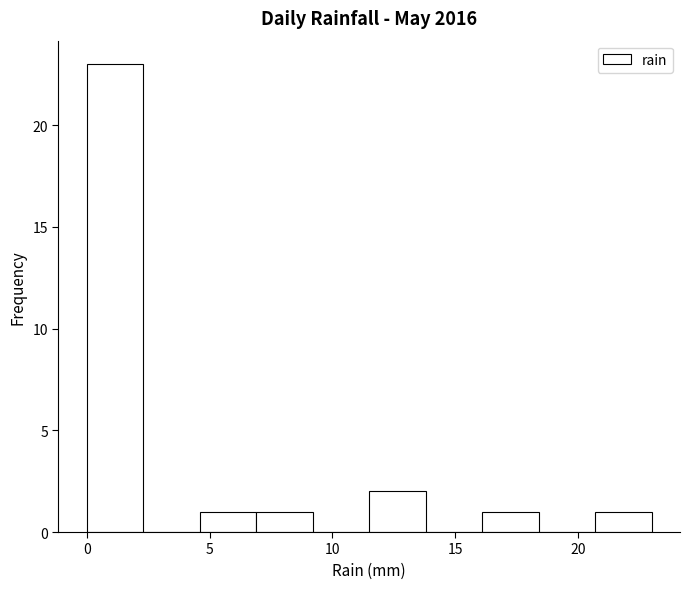

How tall is the bar that spans 11.5 to 13.8 on the x-axis? Neither the bar edges nor the heights are printed on the chart, so give them approximately, as read against the axes.

2